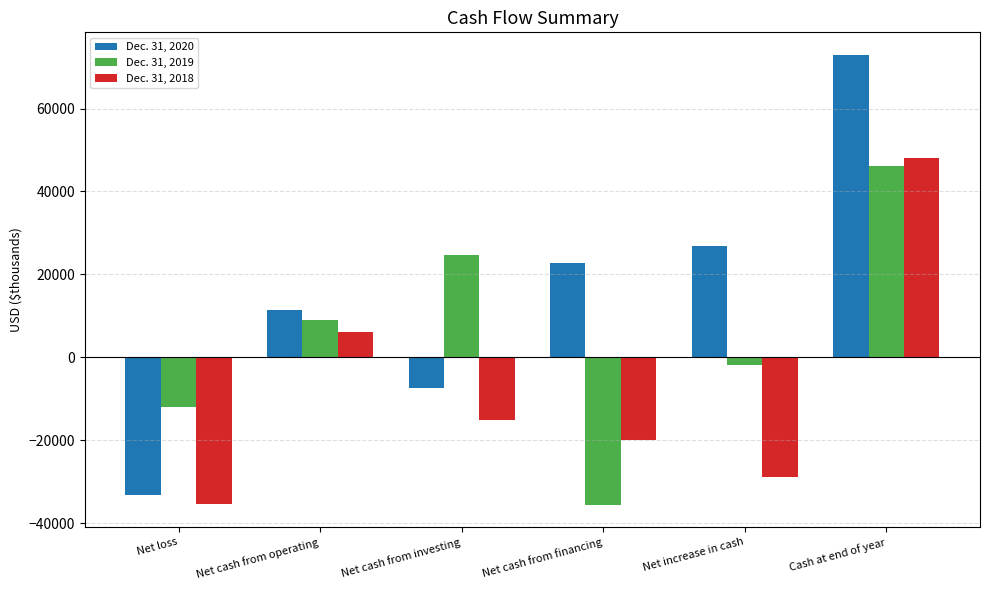

Between Net loss and Net cash from investing, which series saw the biggest shift?

Dec. 31, 2019